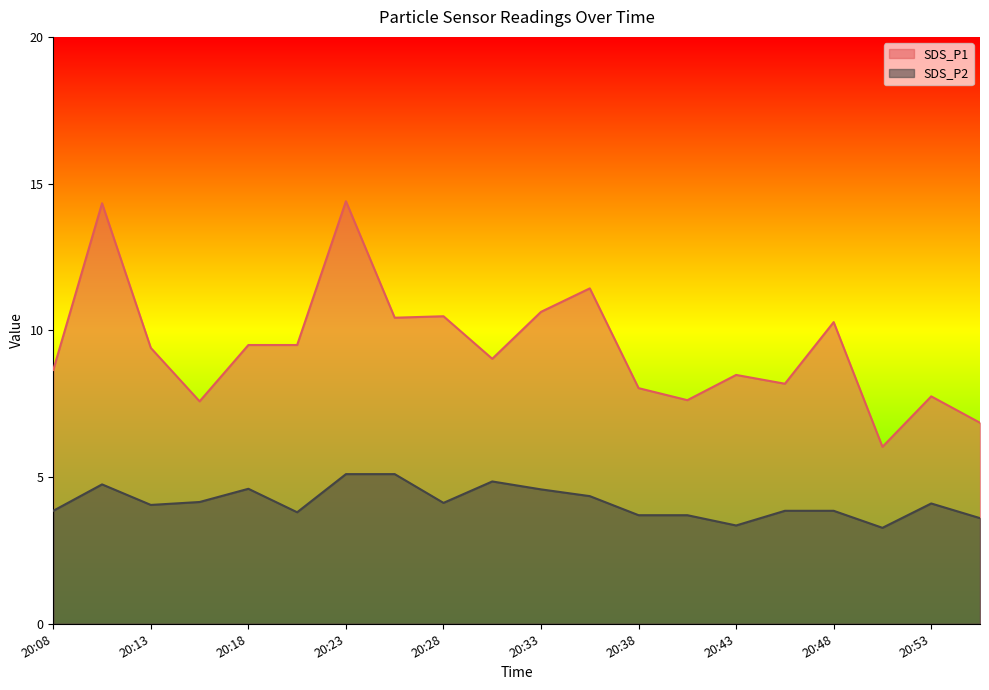

Which series has the largest range (max minus min)?

SDS_P1